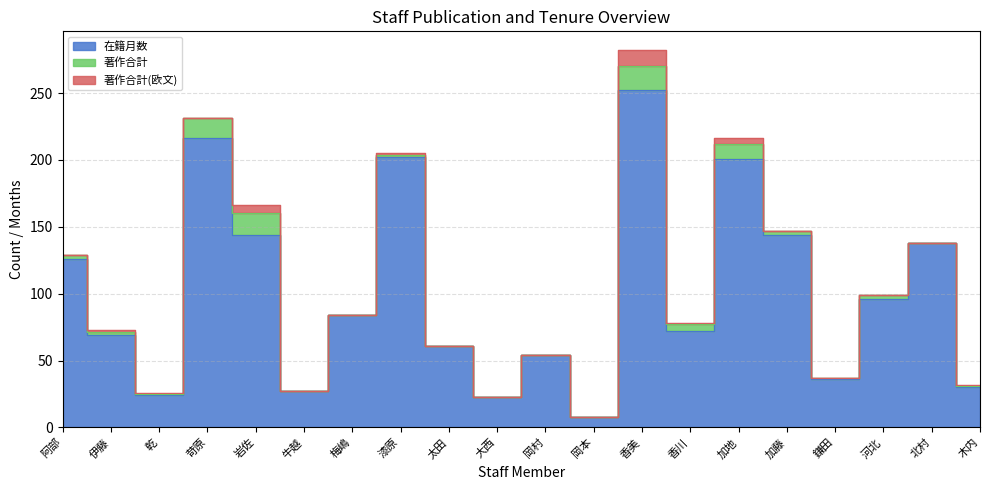

At which category is the sum across all series the highest?

香美